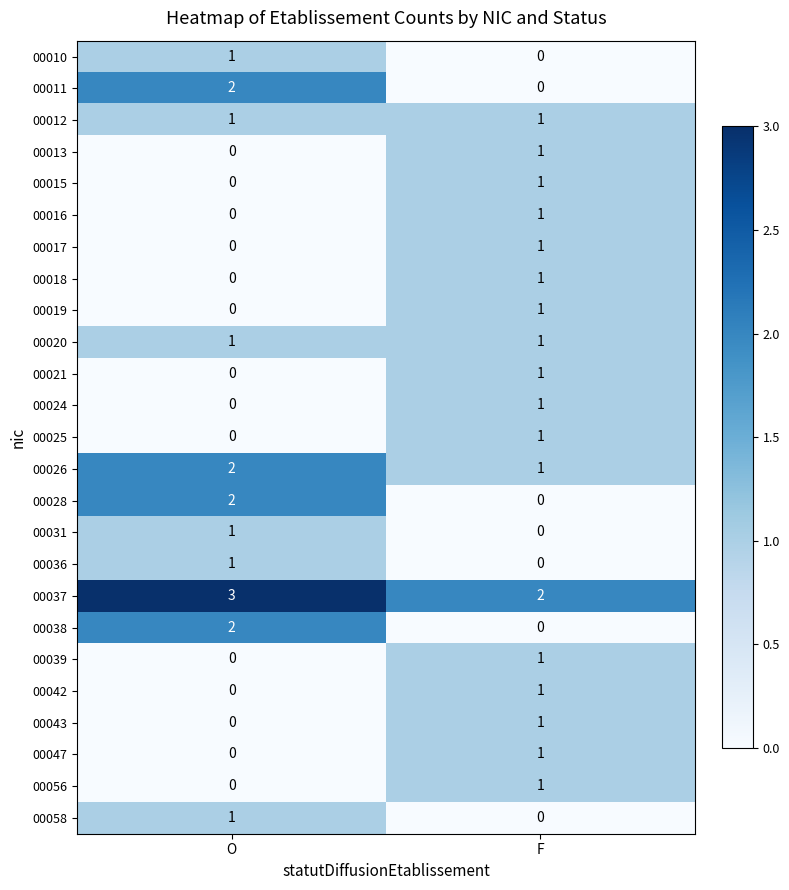

True or false: 00016 has a value of -1 at O.

False